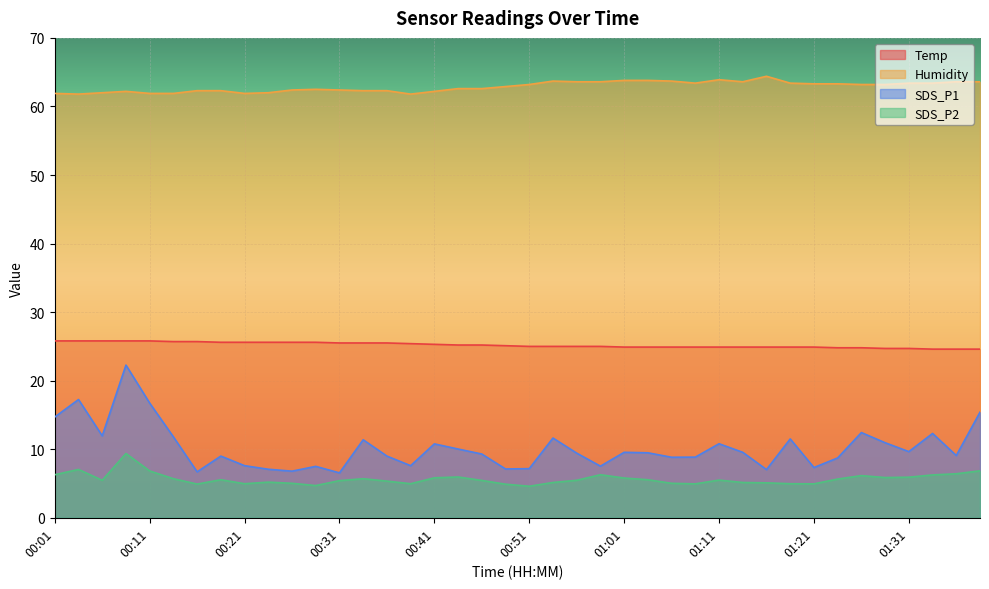

What is the label of the 13th point from the right?

01:09